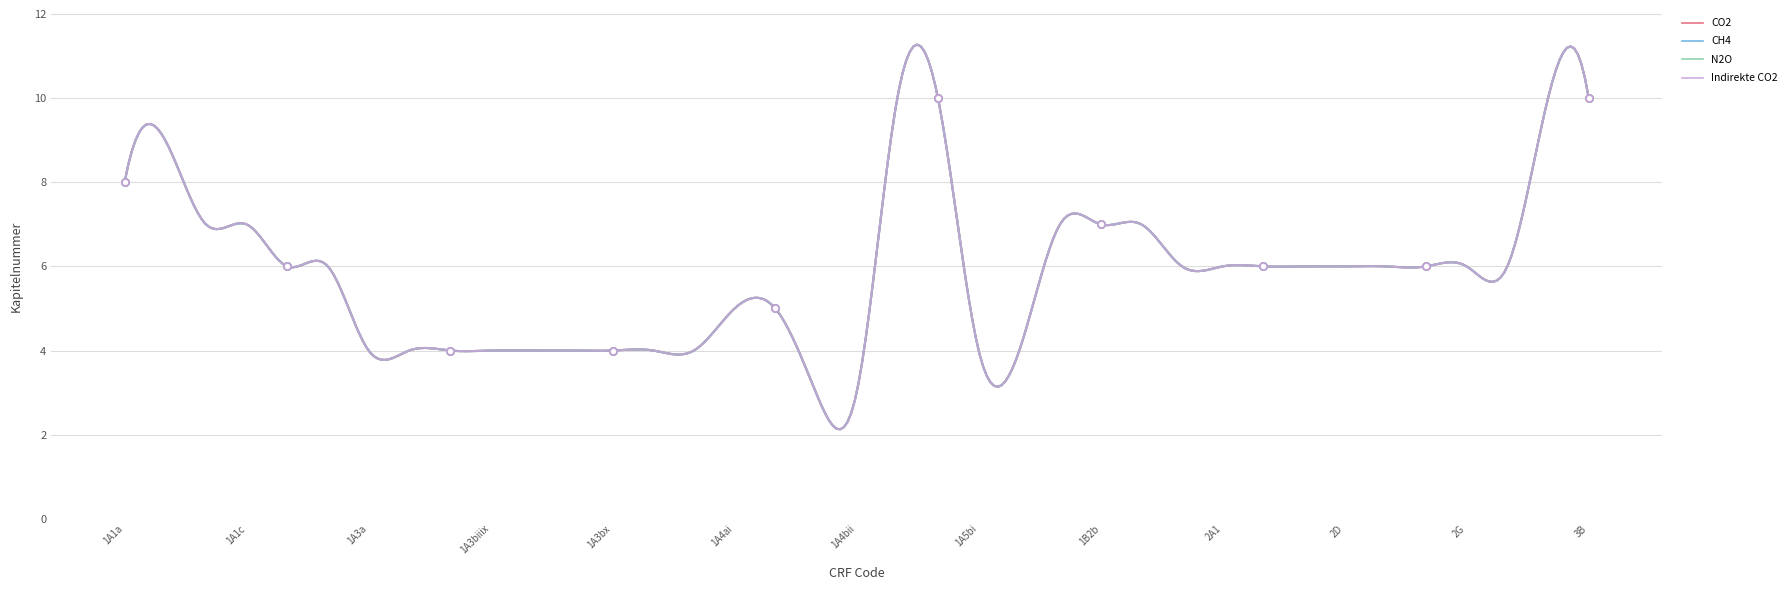

What is the maximum value for CH4?

10